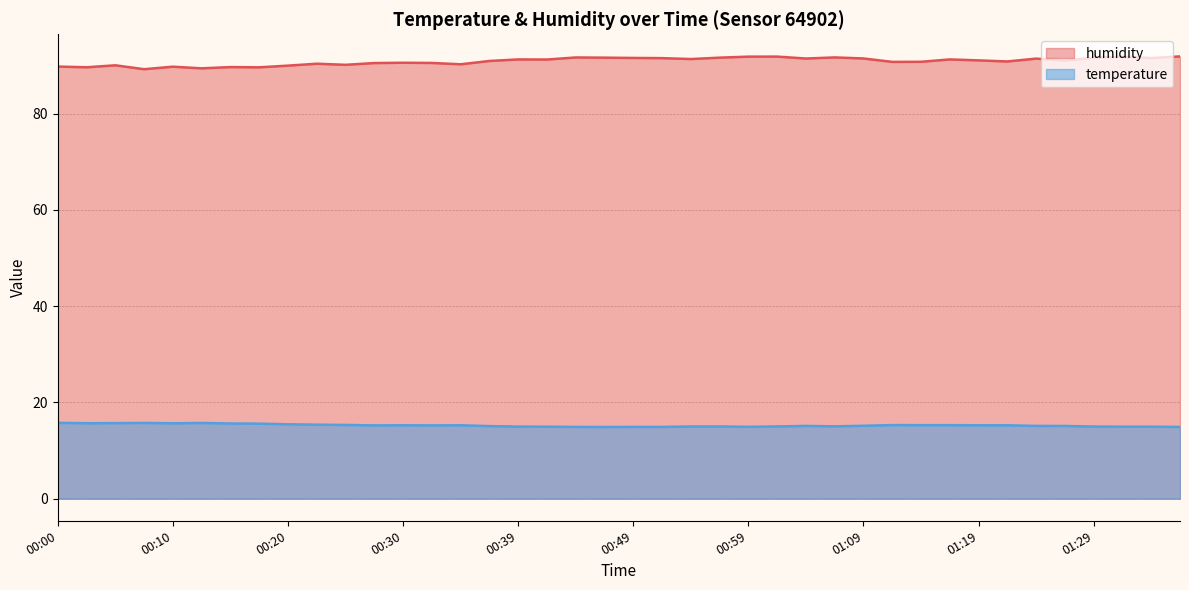

The value of temperature at 00:22 is 20.5. True or false?

False